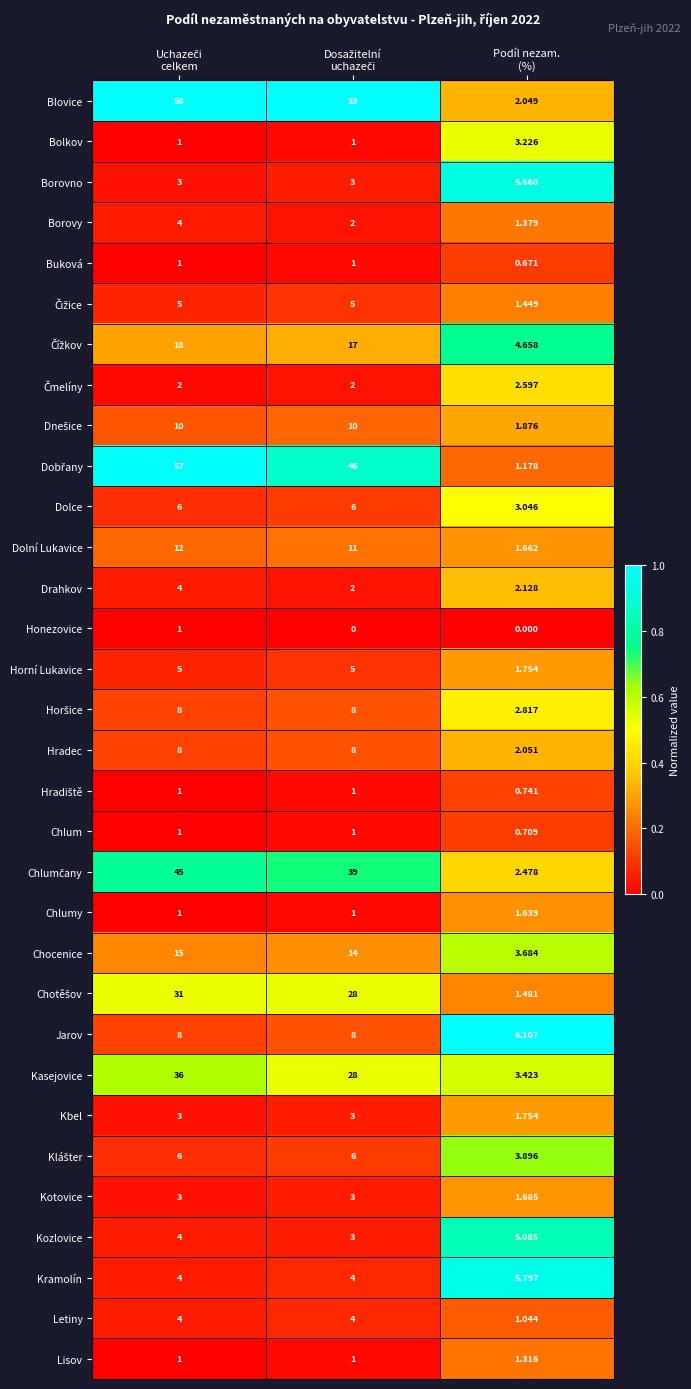

Which series has the largest total across all categories?

Blovice